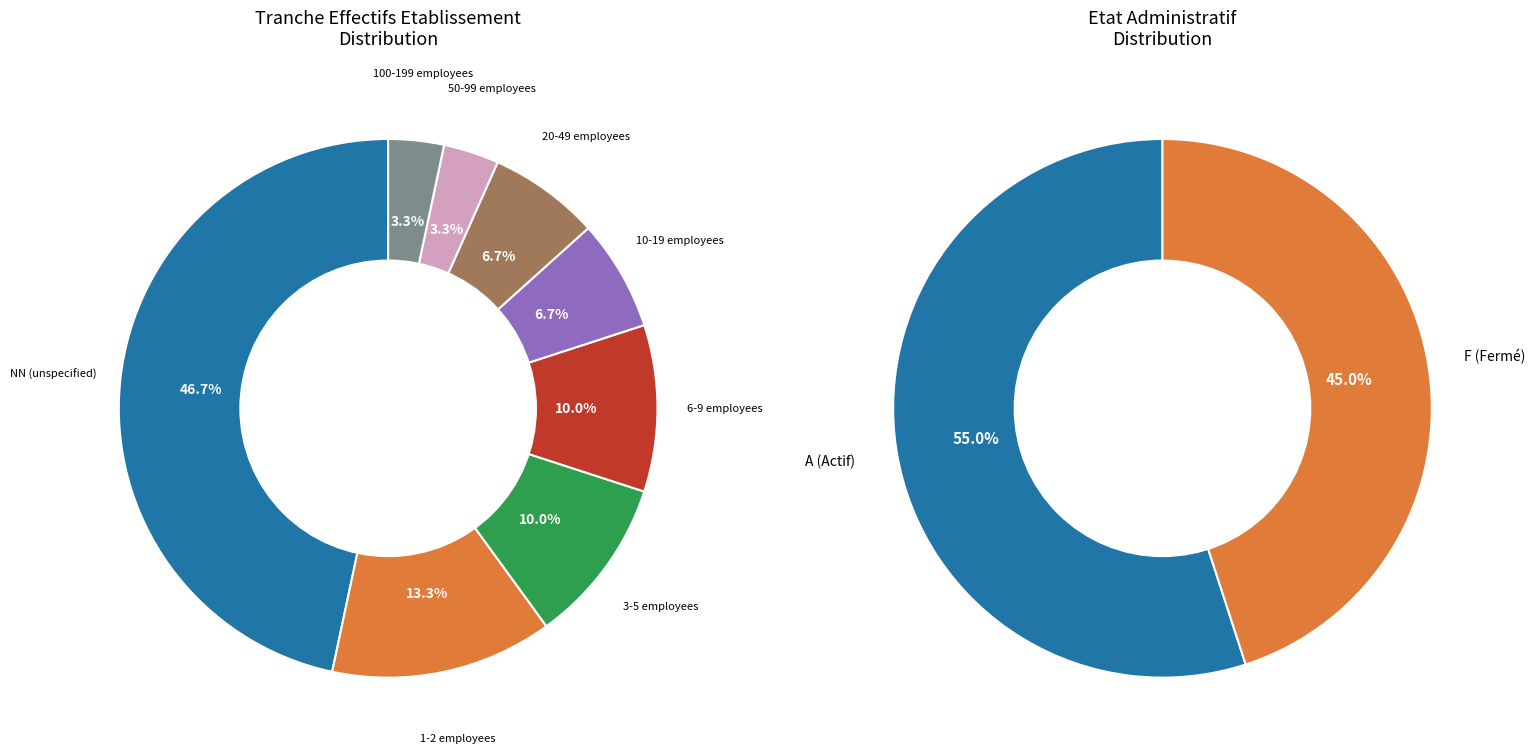

To the nearest percent, what is the average slice percentage?

12%